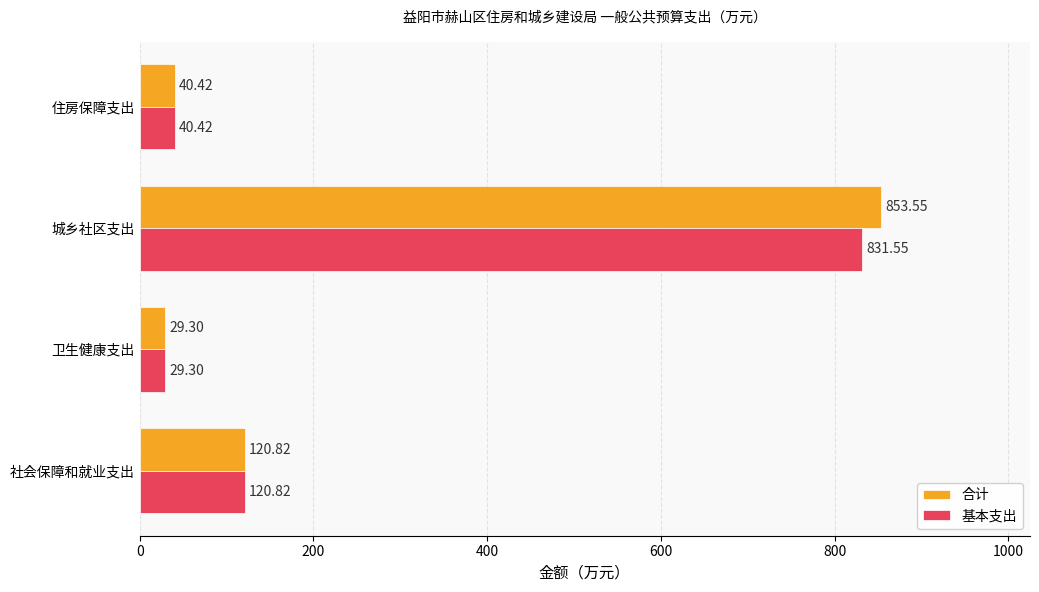

Which series has the largest range (max minus min)?

合计